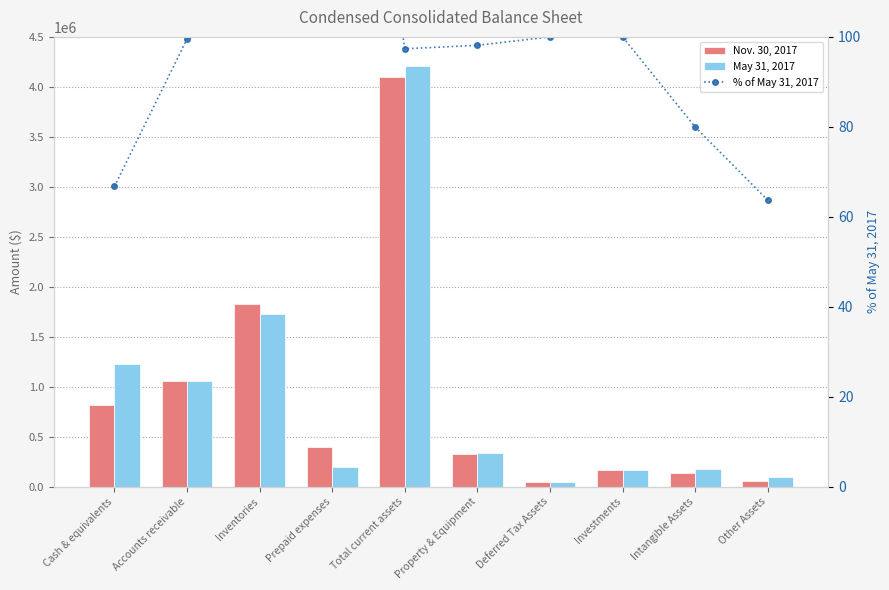

Count the number of data series in this chart.

3